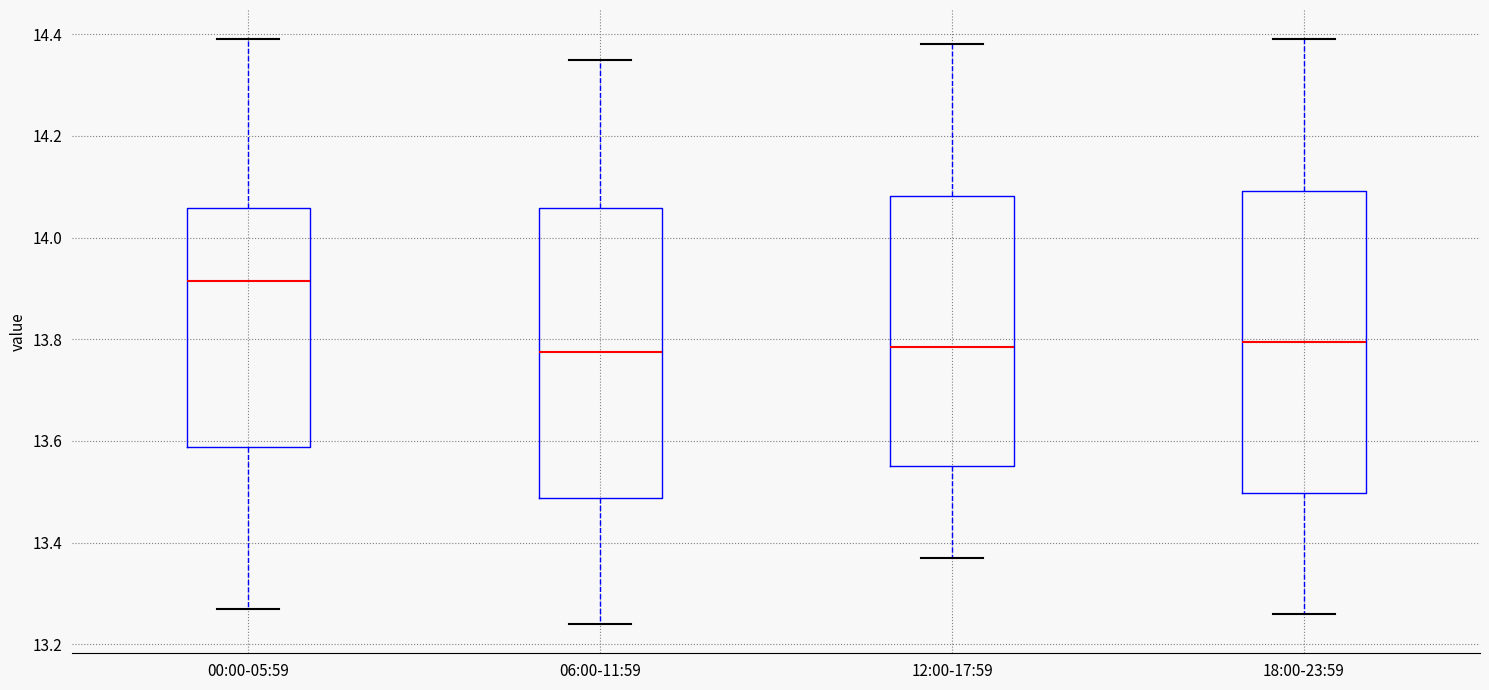

Where does the median line of the box for 18:00-23:59 sit on the y-axis? The values are not printed on the chart, so give them approximately, as read against the axis.

13.80